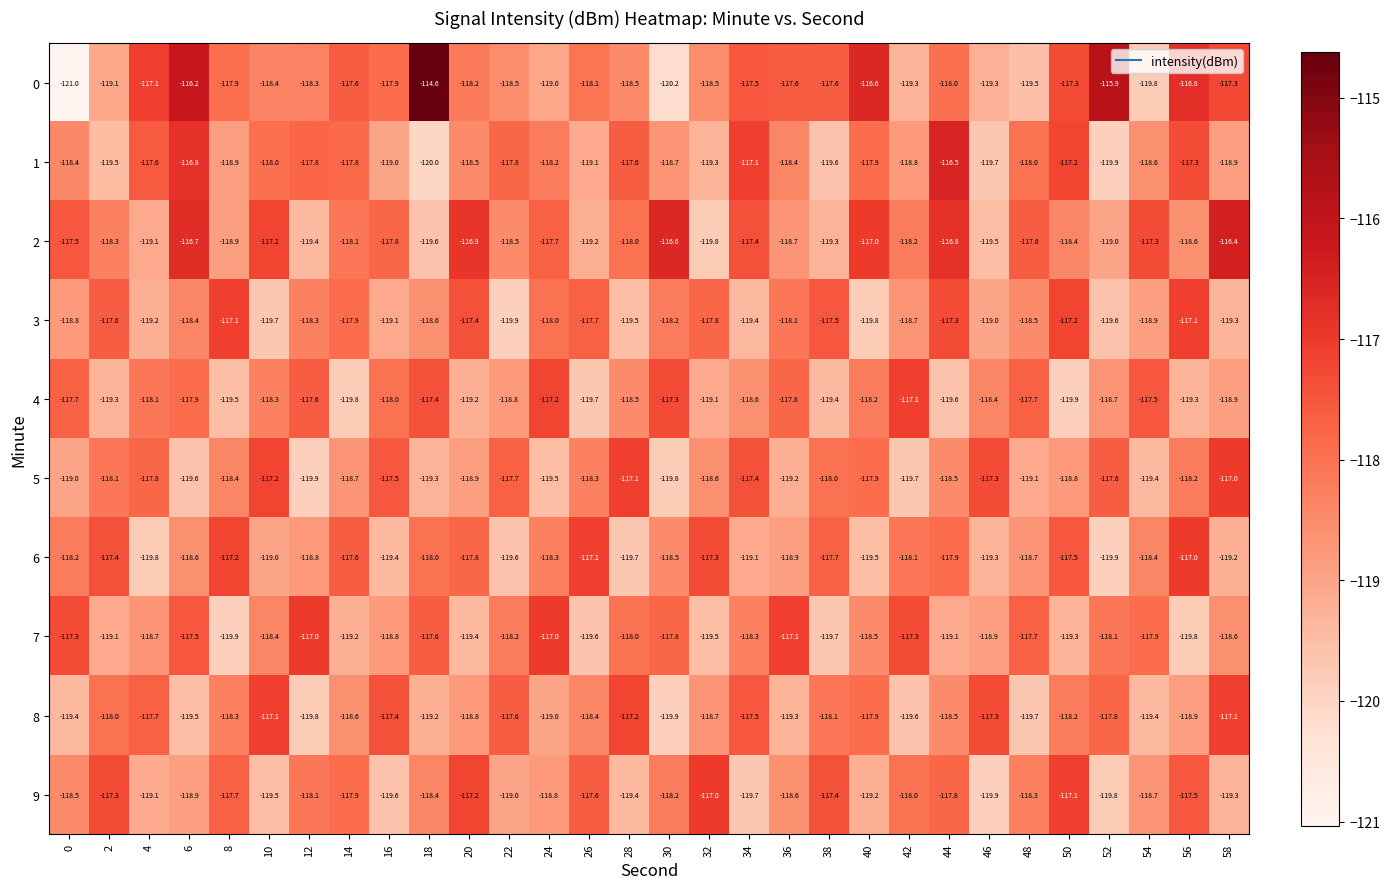

What is the difference between the 2 values at 42 and 58?

1.8